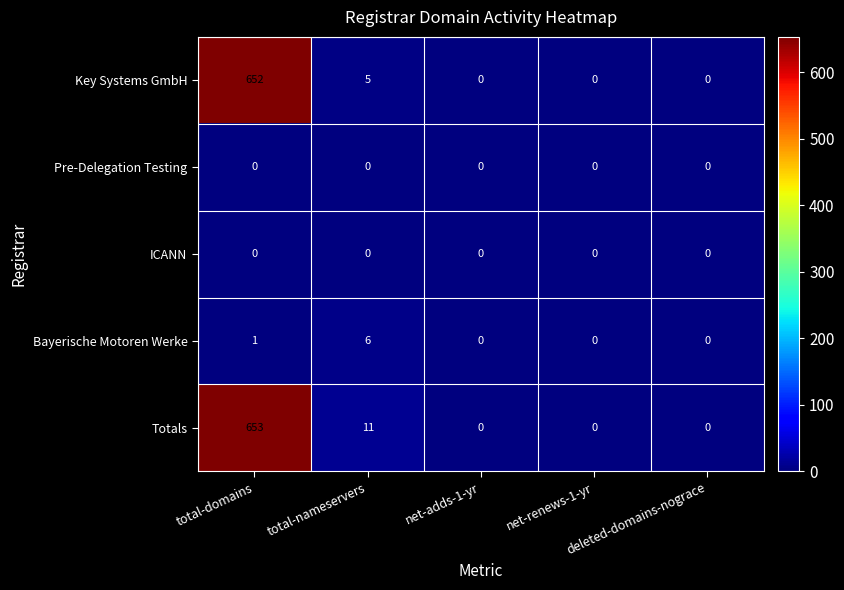

What is the average value of the Totals series?

133